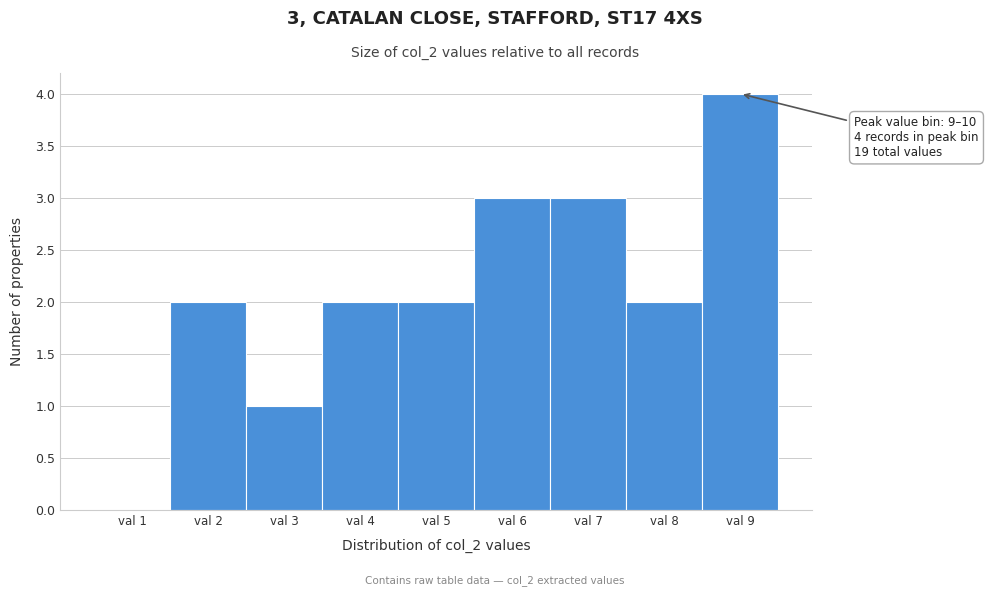

Reading left to right, transcribe all the data shown in this chart.

val 1=0	val 2=2	val 3=1	val 4=2	val 5=2	val 6=3	val 7=3	val 8=2	val 9=4